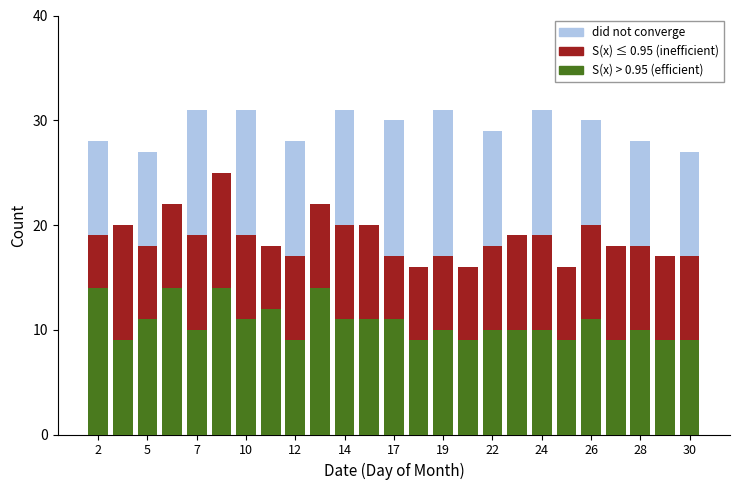

Reading right to left, transcribe all the data shown in this chart.

did not converge: 27	17	28	18	30	16	31	19	29	16	31	16	30	20	31	22	28	18	31	25	31	22	27	20	28
S(x) ≤ 0.95 (inefficient): 17	17	18	18	20	16	19	19	18	16	17	16	17	20	20	22	17	18	19	25	19	22	18	20	19
S(x) > 0.95 (efficient): 9	9	10	9	11	9	10	10	10	9	10	9	11	11	11	14	9	12	11	14	10	14	11	9	14